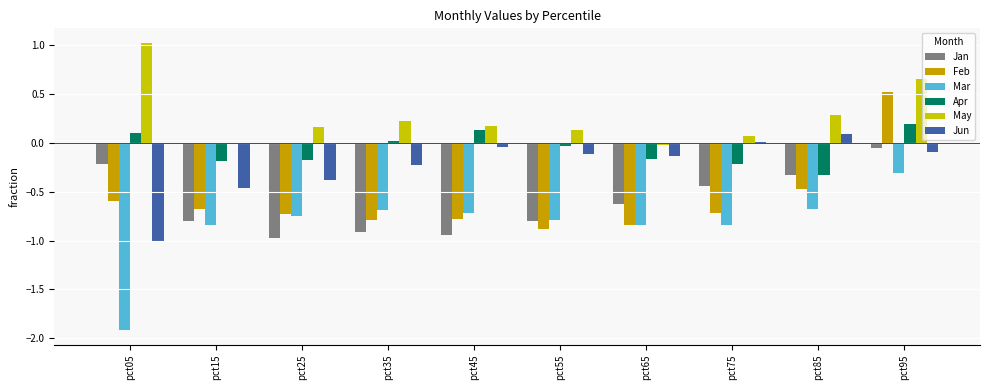

Which series has the largest total across all categories?

May